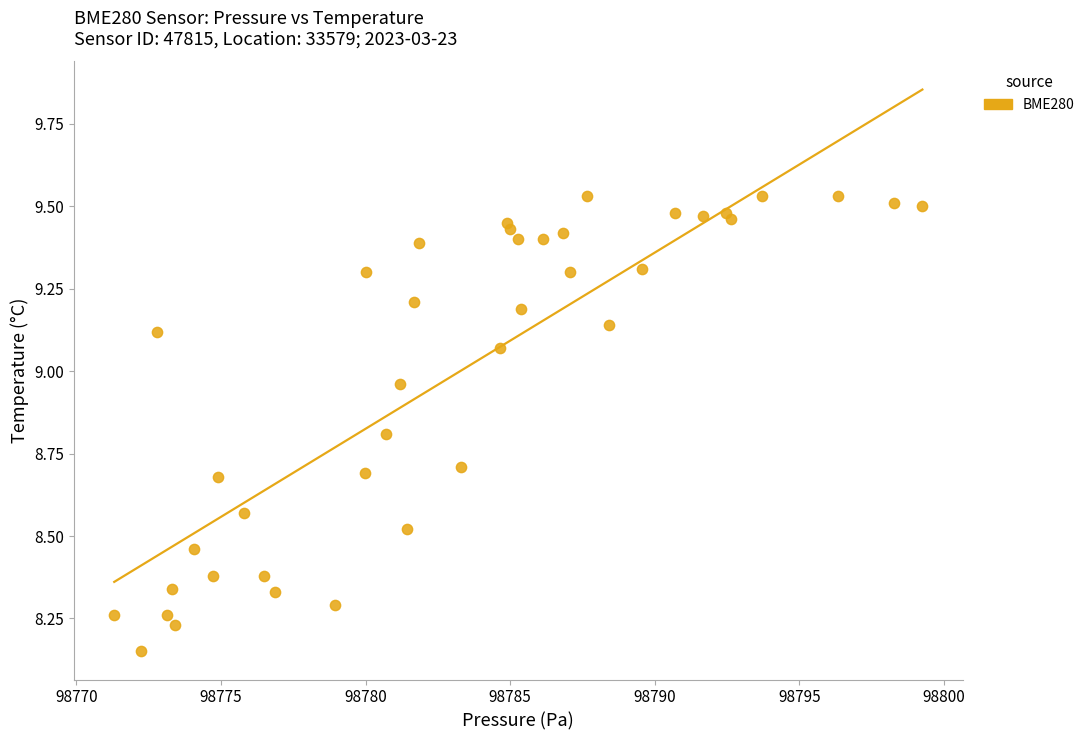

What is the range of X values (max minus min)?

27.9